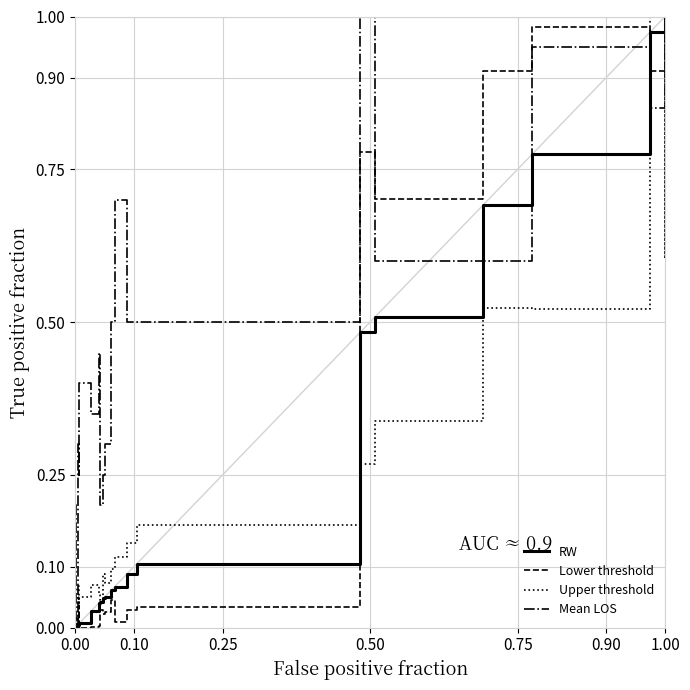

True or false: Lower threshold has more than 1 interior local peaks.

True